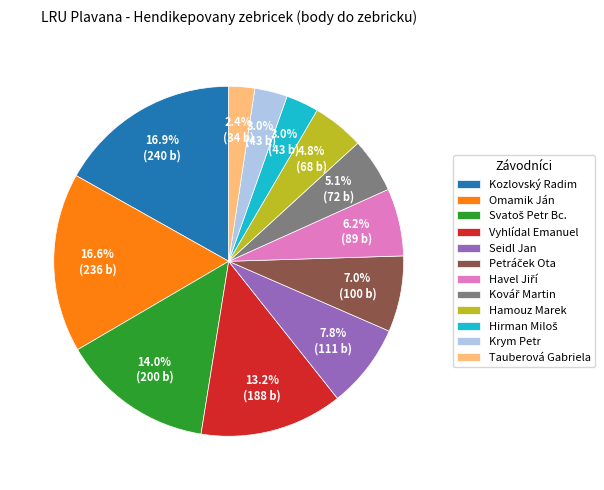

To the nearest percent, what is the difference between the Vyhlídal Emanuel and Seidl Jan slice percentages?

5%